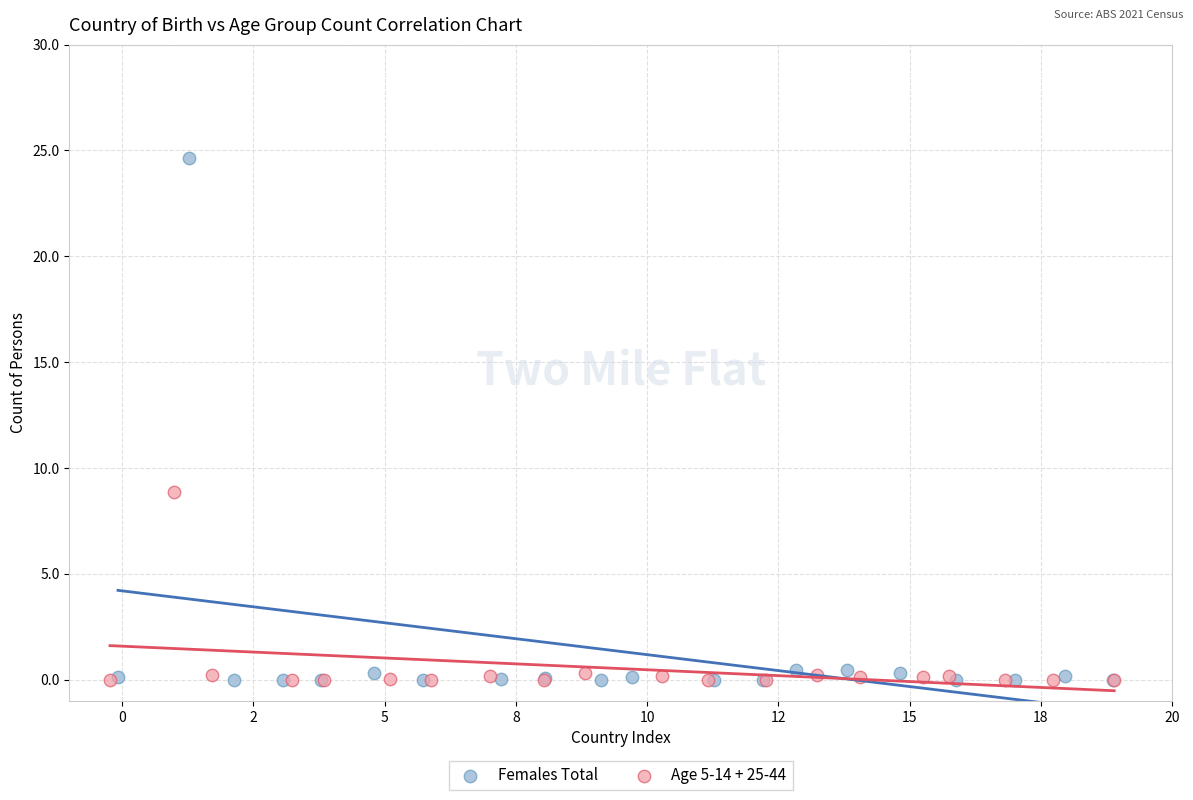

Which series contains the highest Y value?

Females Total